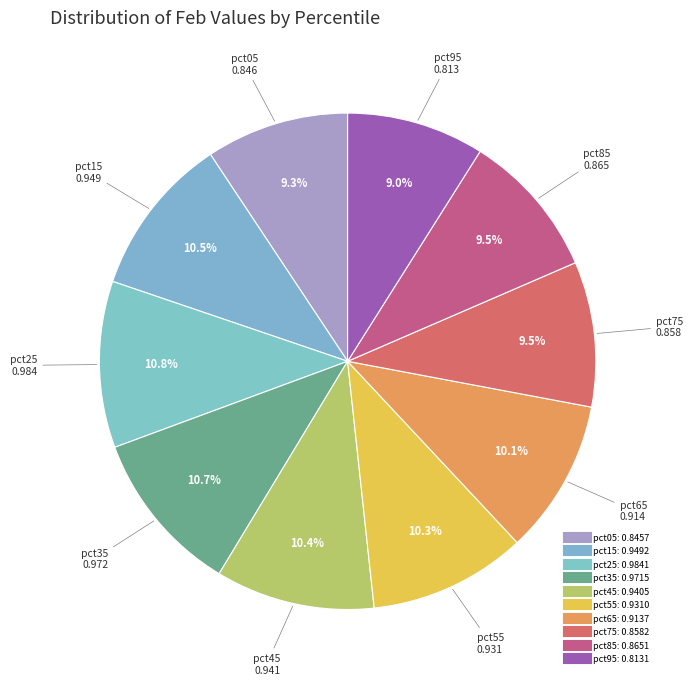

Count the number of slices in the pie.

10